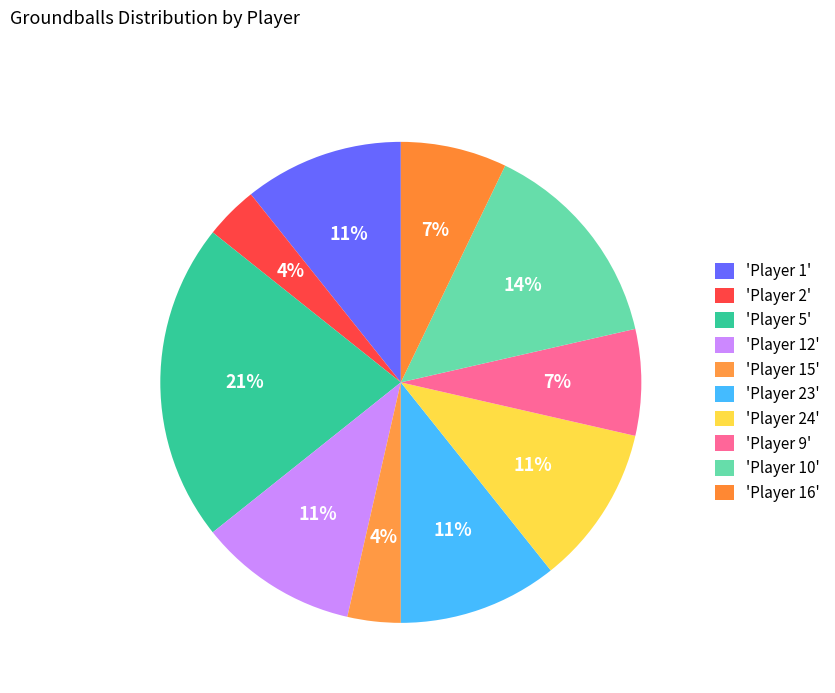

How many segments does this pie chart have?

10